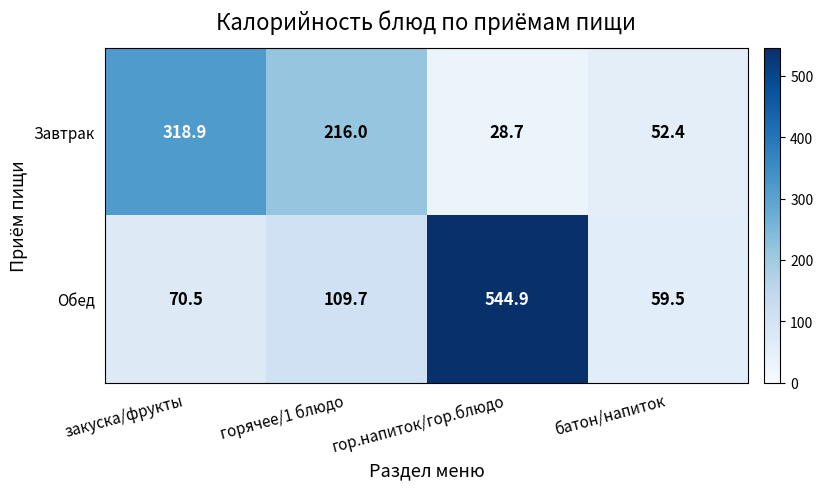

Reading left to right, list all the values displayed in this chart.

Завтрак: закуска/фрукты=318.9	горячее/1 блюдо=216.0	гор.напиток/гор.блюдо=28.7	батон/напиток=52.4
Обед: закуска/фрукты=70.5	горячее/1 блюдо=109.7	гор.напиток/гор.блюдо=544.9	батон/напиток=59.5